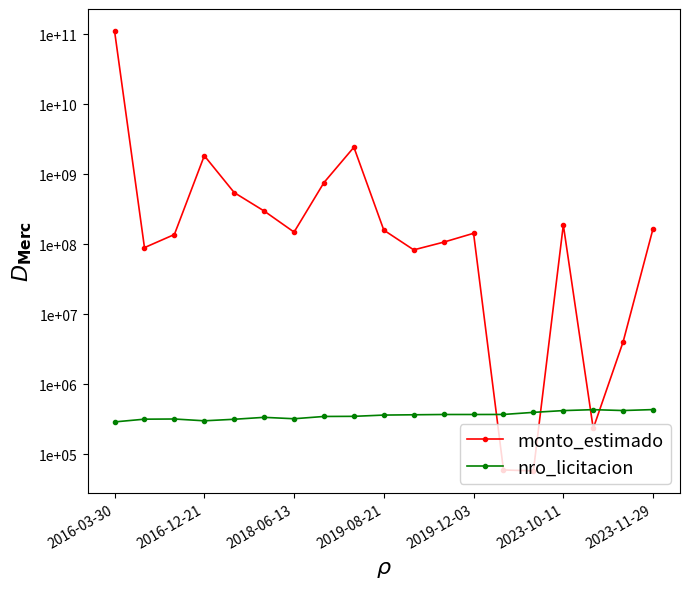

What is the sum of the monto_estimado values at 8 and 13?

2444910000